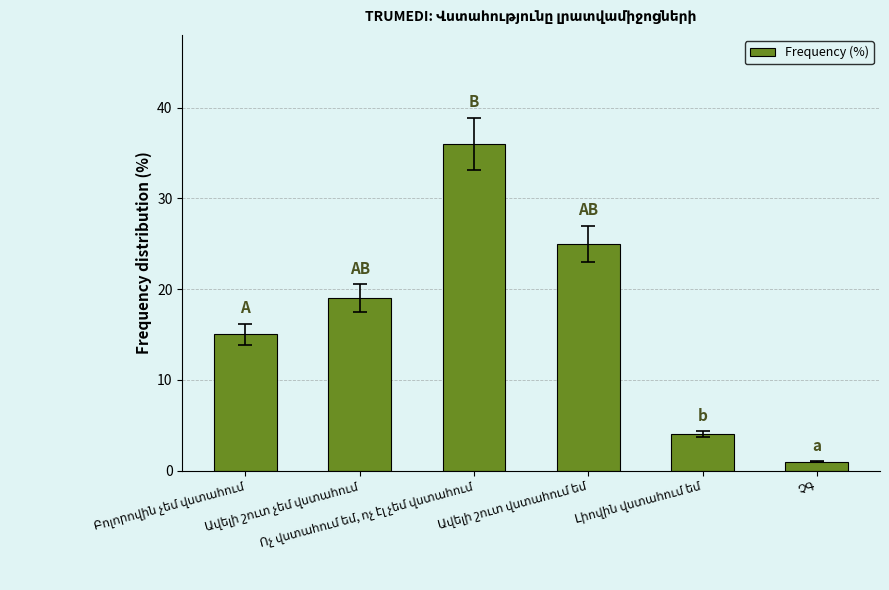

What is the value of the 5th bar from the left?

4